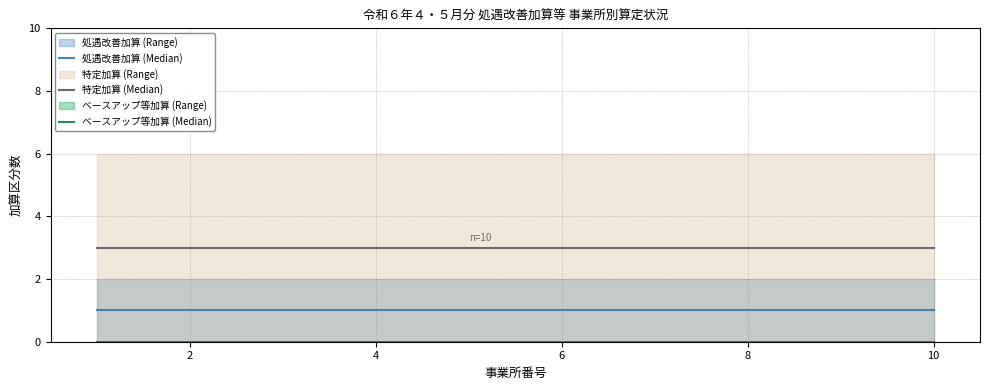

What is the label of the 2nd point from the right?

8